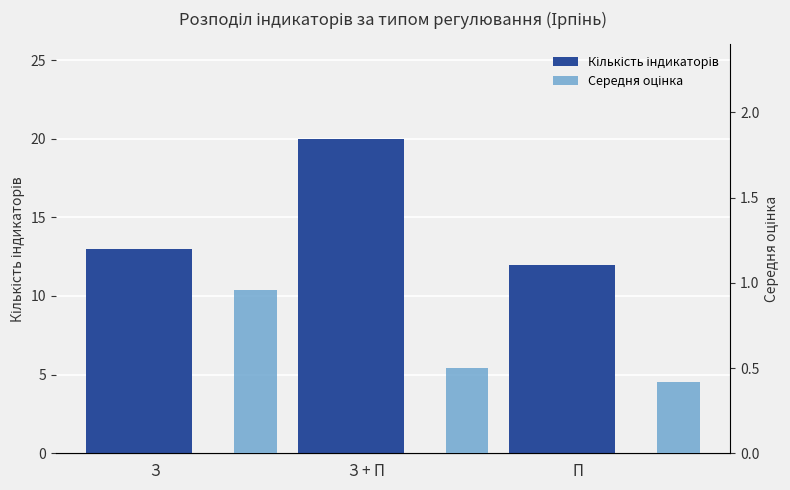

What is the maximum value for Кількість індикаторів?

20.0